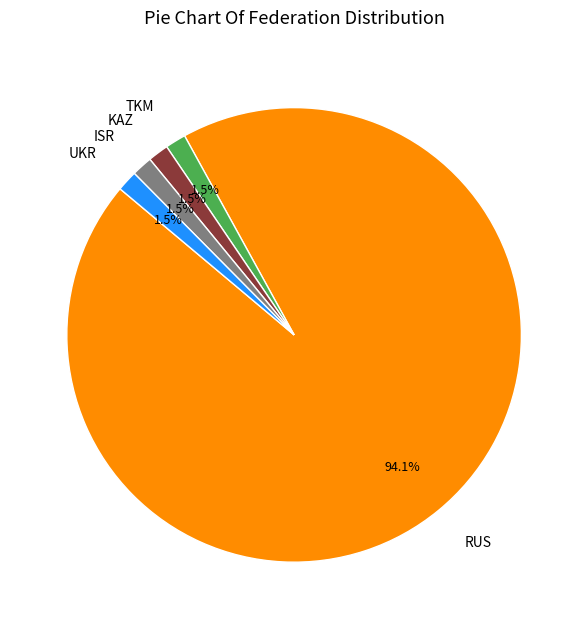

Between RUS and KAZ, which is larger?

RUS